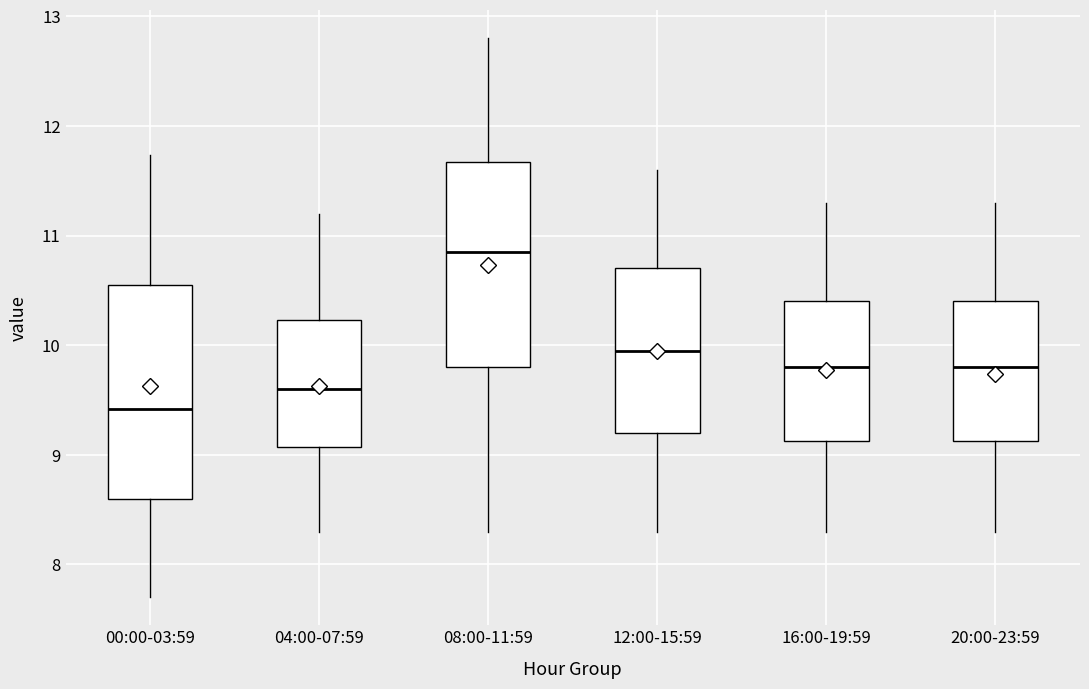

Which box has the lowest median line?

00:00-03:59